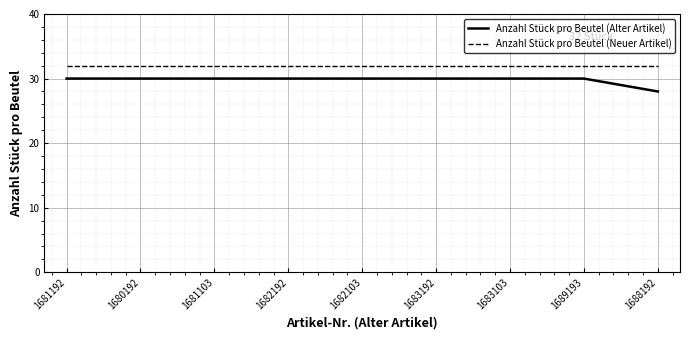

What is the total value across all series at 1683103?

62